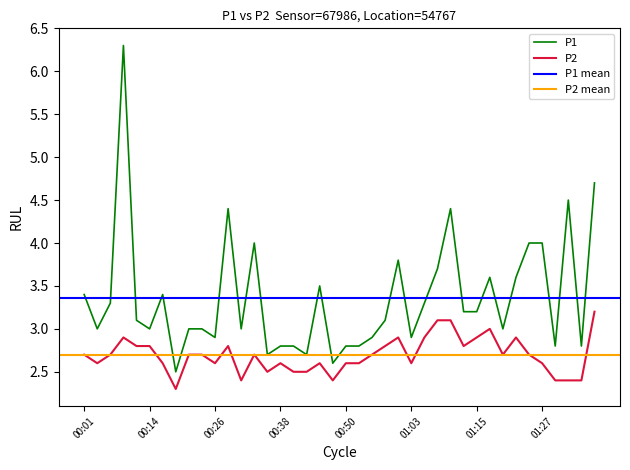

Reading right to left, extract all data points from this chart.

P1: 01:37=4.7	01:35=2.8	01:32=4.5	01:30=2.8	01:27=4.0	01:25=4.0	01:22=3.6	01:20=3.0	01:18=3.6	01:15=3.2	01:13=3.2	01:10=4.4	01:08=3.7	01:05=3.3	01:03=2.9	01:00=3.8	00:58=3.1	00:55=2.9	00:53=2.8	00:50=2.8	00:48=2.6	00:46=3.5	00:43=2.7	00:41=2.8	00:38=2.8	00:36=2.7	00:33=4.0	00:31=3.0	00:28=4.4	00:26=2.9	00:23=3.0	00:21=3.0	00:19=2.5	00:16=3.4	00:14=3.0	00:11=3.1	00:09=6.3	00:06=3.3	00:04=3.0	00:01=3.4
P2: 01:37=3.2	01:35=2.4	01:32=2.4	01:30=2.4	01:27=2.6	01:25=2.7	01:22=2.9	01:20=2.7	01:18=3.0	01:15=2.9	01:13=2.8	01:10=3.1	01:08=3.1	01:05=2.9	01:03=2.6	01:00=2.9	00:58=2.8	00:55=2.7	00:53=2.6	00:50=2.6	00:48=2.4	00:46=2.6	00:43=2.5	00:41=2.5	00:38=2.6	00:36=2.5	00:33=2.7	00:31=2.4	00:28=2.8	00:26=2.6	00:23=2.7	00:21=2.7	00:19=2.3	00:16=2.6	00:14=2.8	00:11=2.8	00:09=2.9	00:06=2.7	00:04=2.6	00:01=2.7